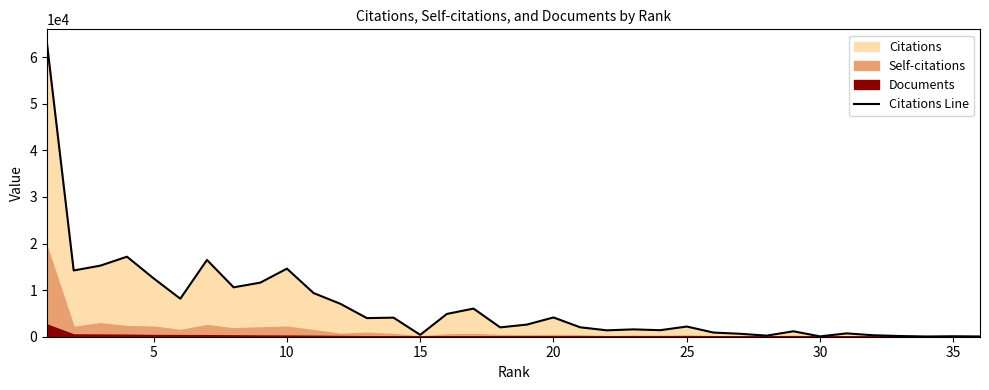

What is the maximum value for Citations Line?

62823